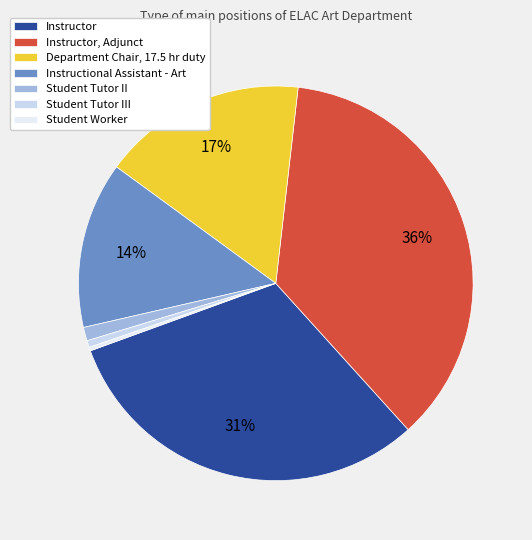

What is the smallest slice in the pie chart?

Student Worker